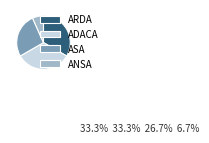

The ARDA slice represents 44% of the pie. True or false?

False